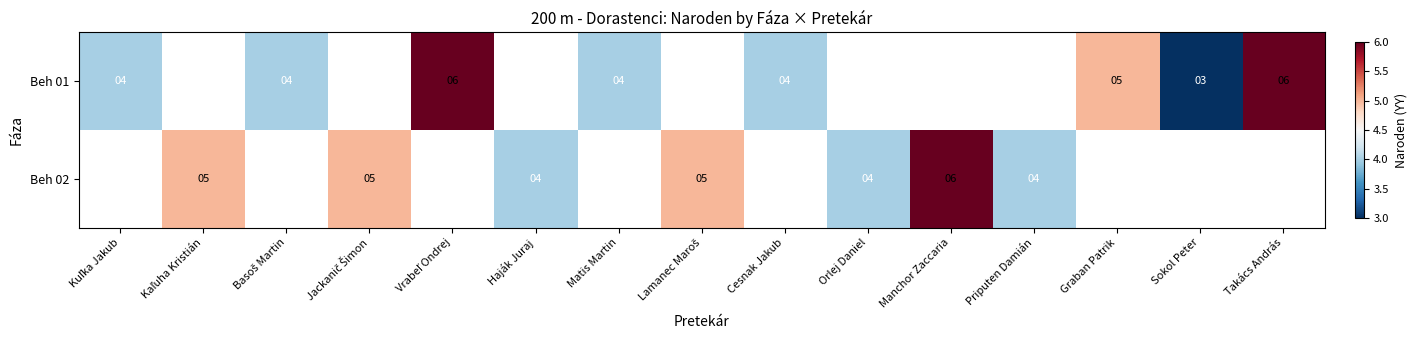

True or false: Beh 02 has a value of 1 at Orlej Daniel.

False